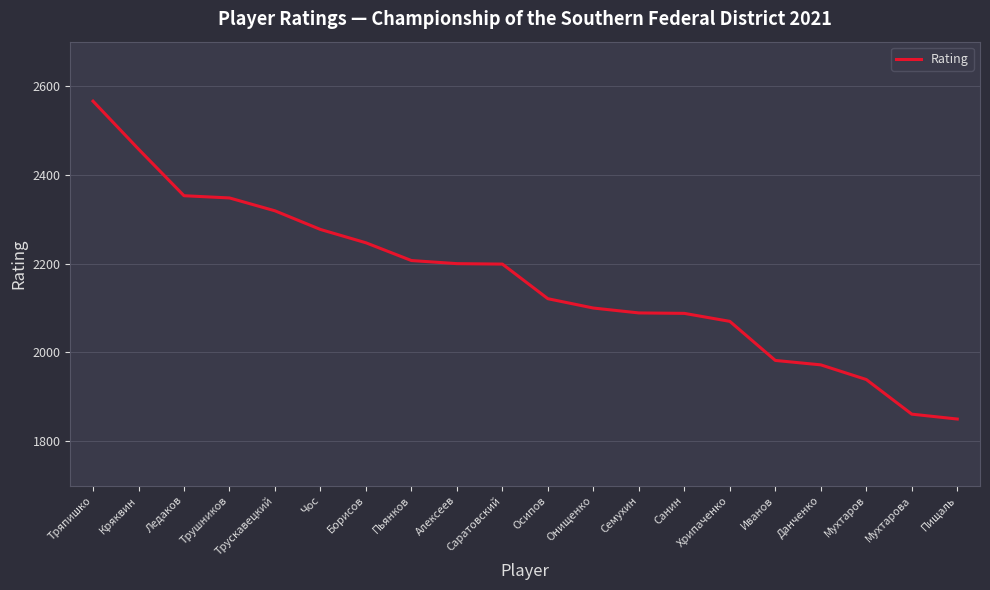

What is the difference between the maximum and minimum values?

716